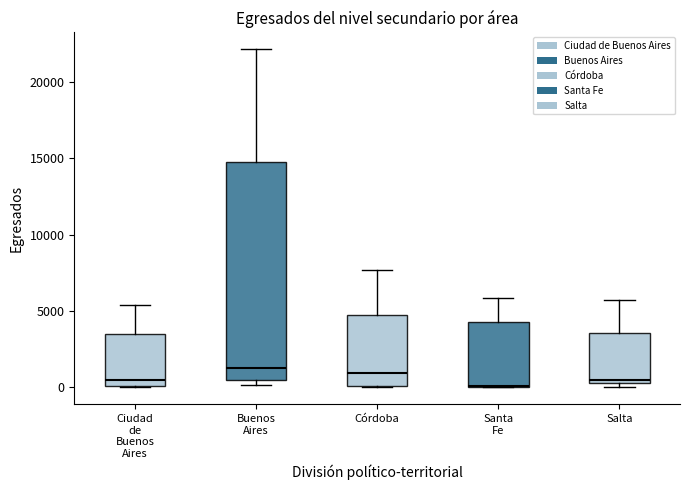

Reading left to right, read every box against the y-axis: the position of its median line, the range the box covers, and the ends of its whiskers. The values are not printed on the chart, so give them approximately, as read against the axis.

Ciudad de Buenos Aires: median 500, box 0 to 3500, whiskers 0 to 5500
Buenos Aires: median 1000, box 500 to 15000, whiskers 0 to 22000
Córdoba: median 1000, box 0 to 5000, whiskers 0 to 7500
Santa Fe: median 0, box 0 to 4500, whiskers 0 to 6000
Salta: median 500 (just above the box's lower edge), box 500 to 3500, whiskers 0 to 5500